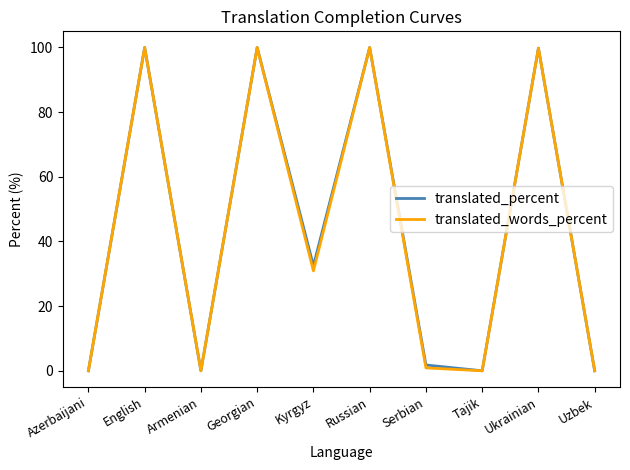

Is the value of translated_words_percent at Uzbek greater than the value of translated_percent at Ukrainian?

No